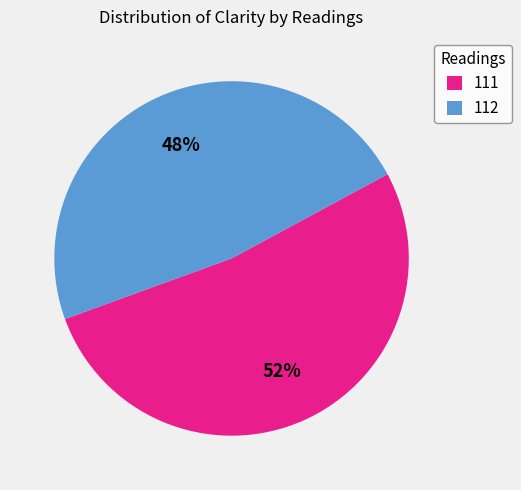

To the nearest percent, what is the average slice percentage?

50%